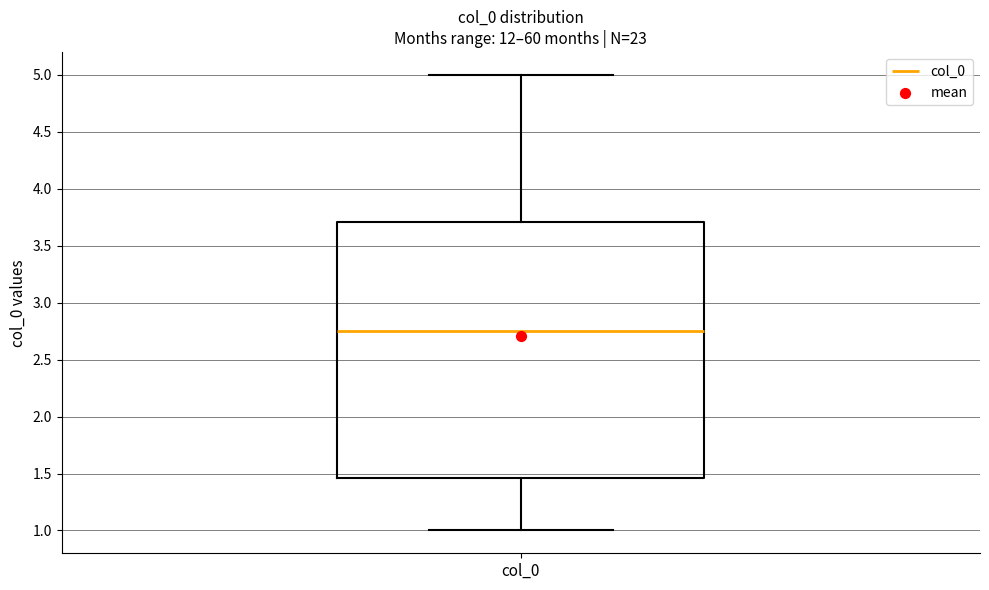

Read this box plot against the y-axis: the position of the median line, the range covered by the box, and the ends of both whiskers. The values are not printed on the chart, so give them approximately, as read against the axis.

median 2.75, box 1.45 to 3.70, whiskers 1.00 to 5.00